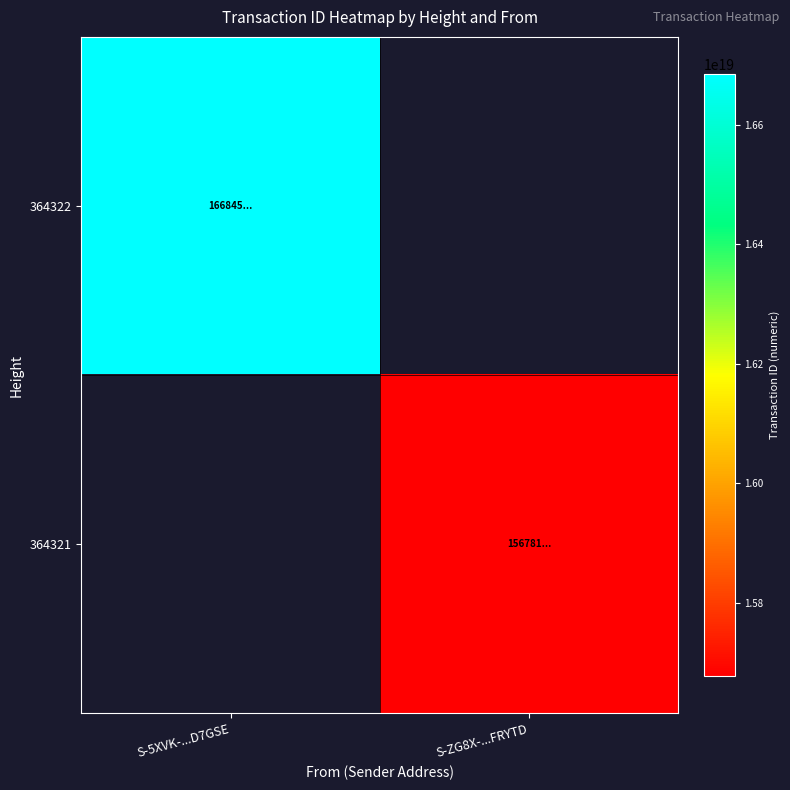

Reading left to right, transcribe all the data shown in this chart.

364322: S-5XVK-...D7GSE=16684506131308965888	S-ZG8X-...FRYTD=0
364321: S-5XVK-...D7GSE=0	S-ZG8X-...FRYTD=15678198856341487616